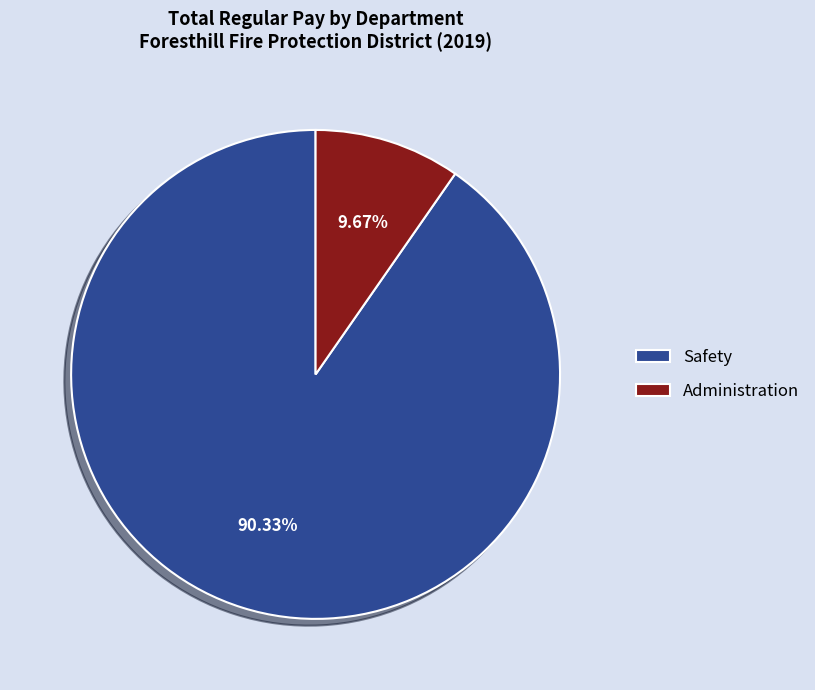

How many slices are in this pie chart?

2